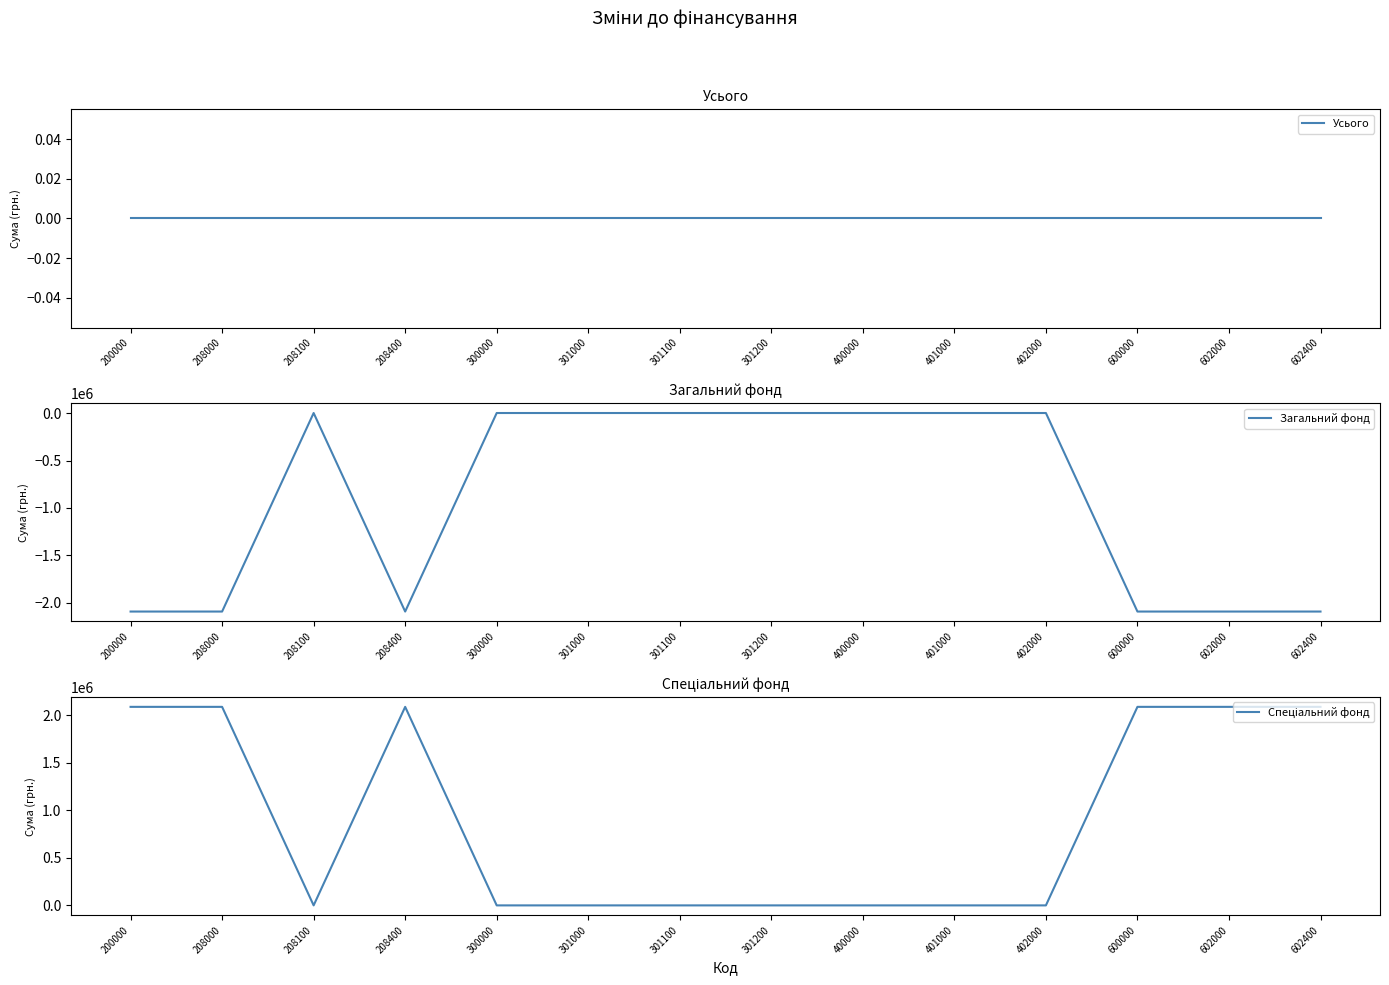

True or false: Спеціальний фонд and Усього cross at least once.

False